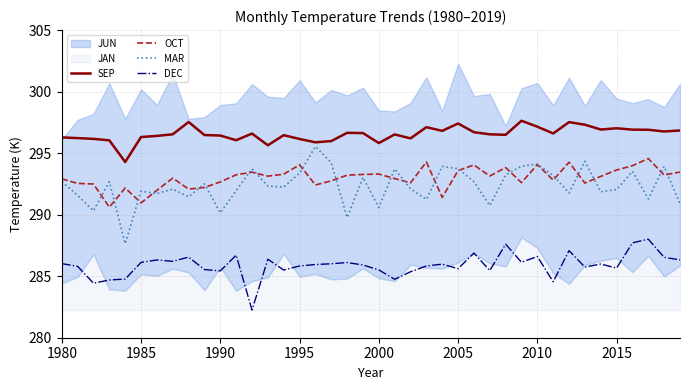

True or false: DEC and MAR intersect in this chart.

False